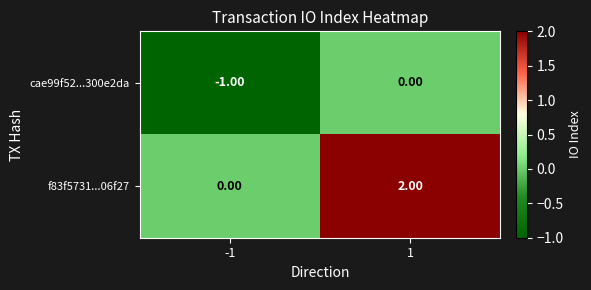

Which series has the widest spread of values?

f83f5731...06f27